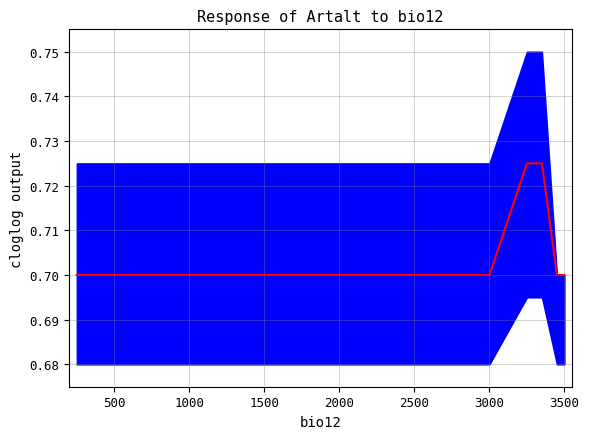

What is the average value?

0.7